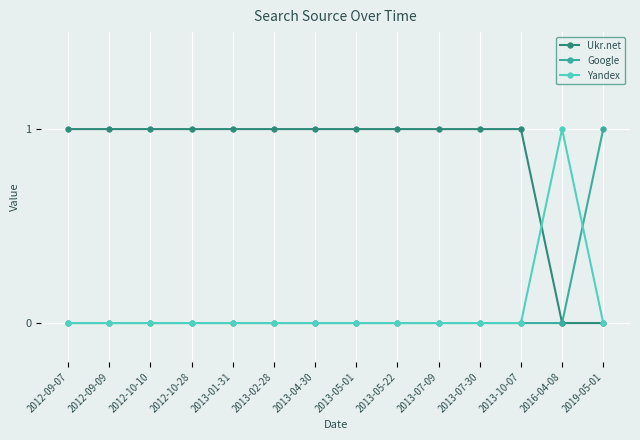

How many lines are shown in the chart?

3